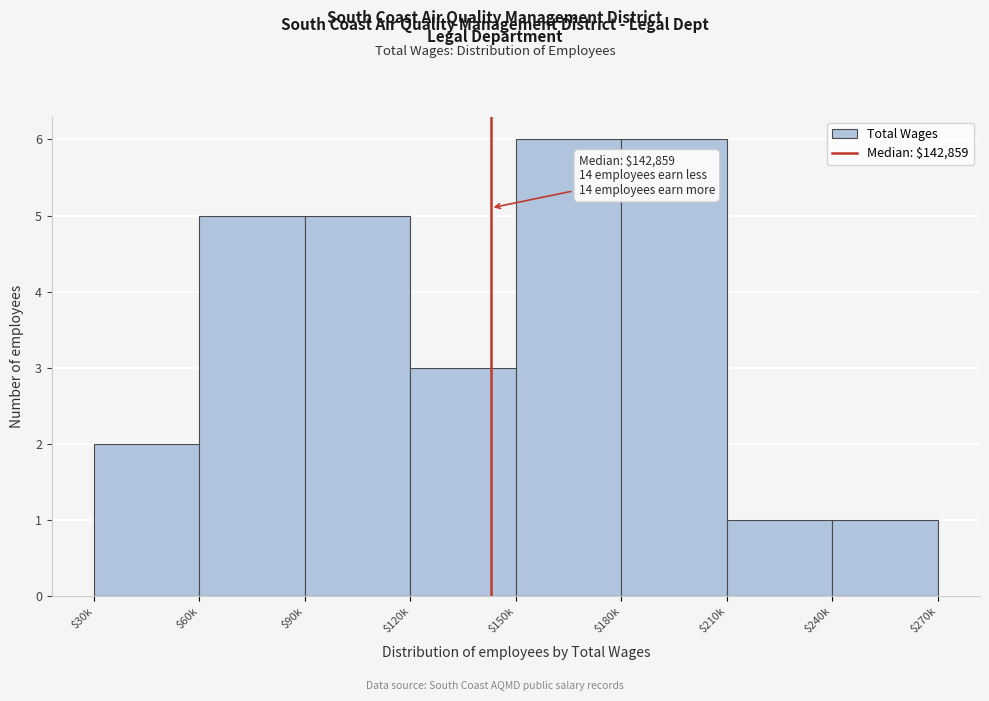

Reading left to right, extract all data points from this chart.

2	5	5	3	6	6	1	1